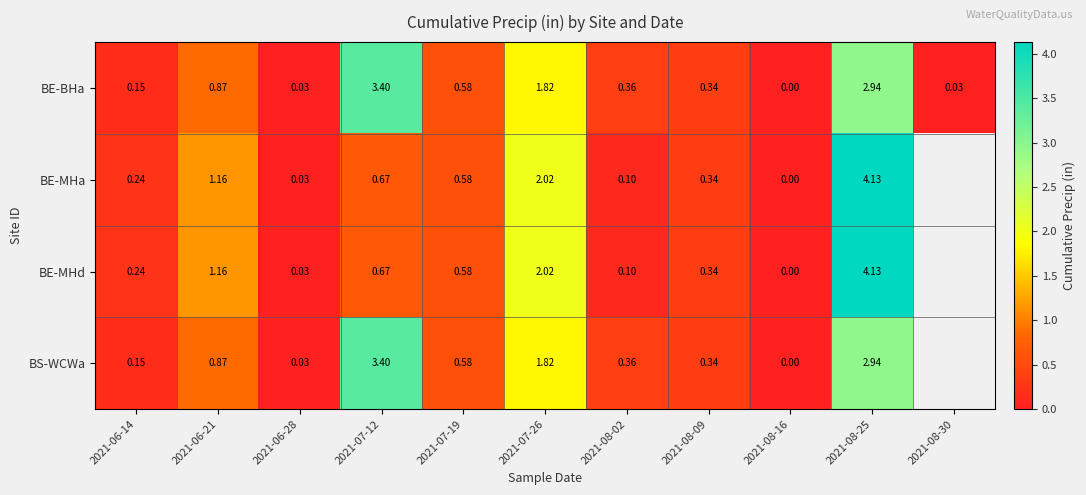

At which category is the sum across all series the highest?

2021-08-25